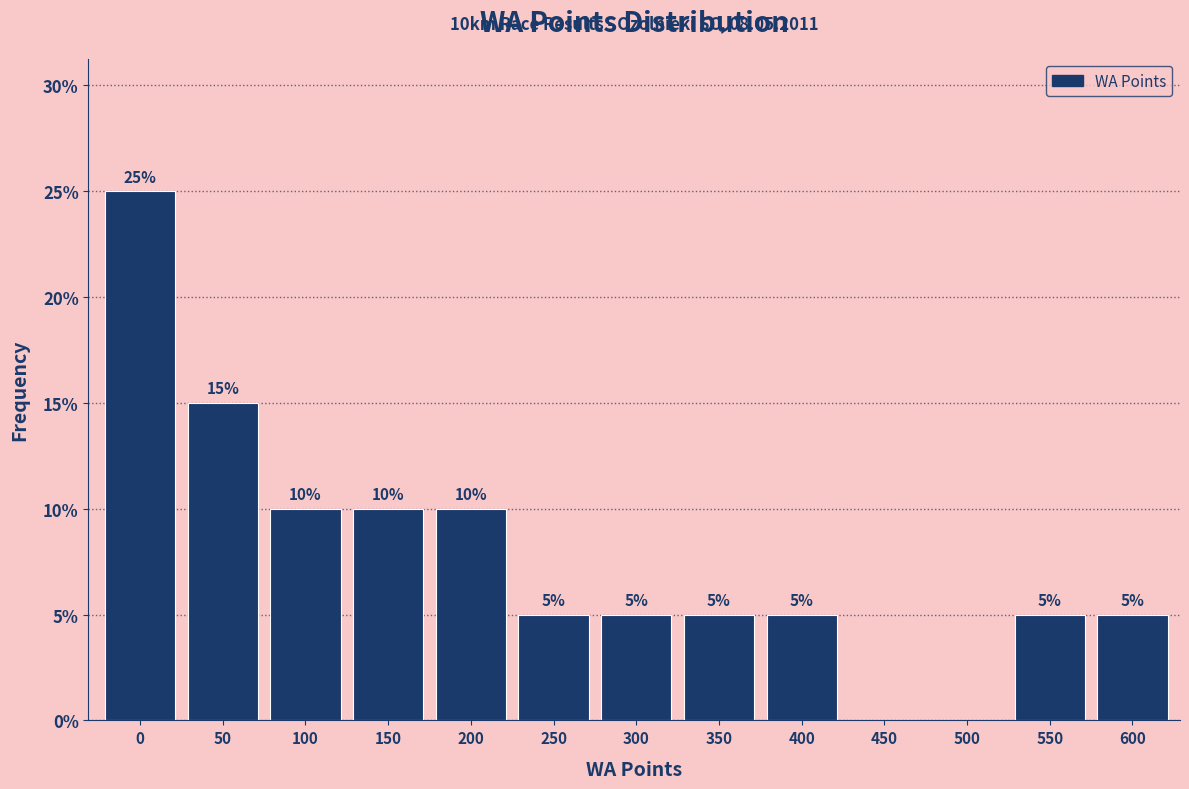

Reading right to left, extract all data points from this chart.

600=5	550=5	500=0	450=0	400=5	350=5	300=5	250=5	200=10	150=10	100=10	50=15	0=25